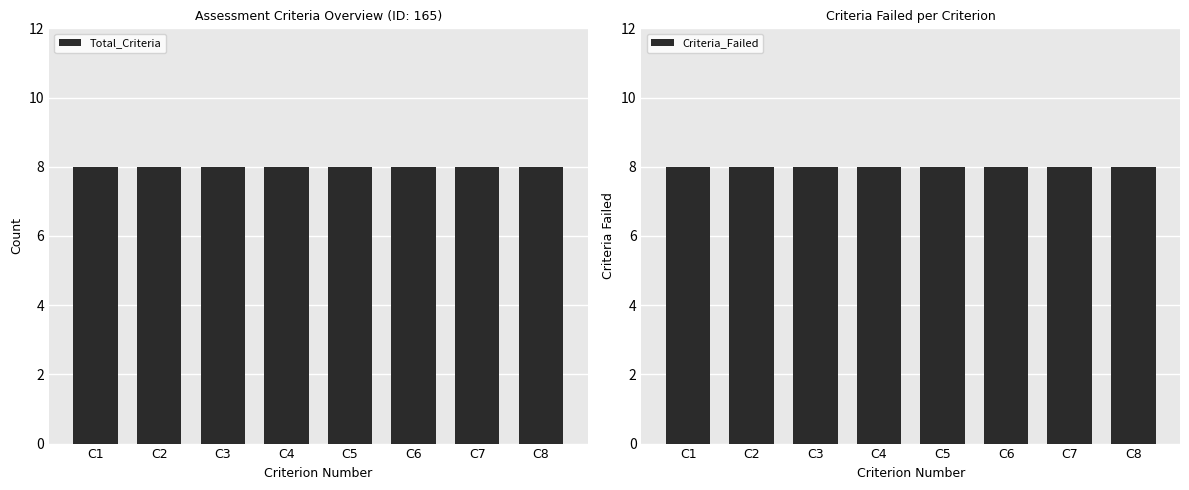

Between 1 and 2, which series saw the biggest shift?

Total_Criteria